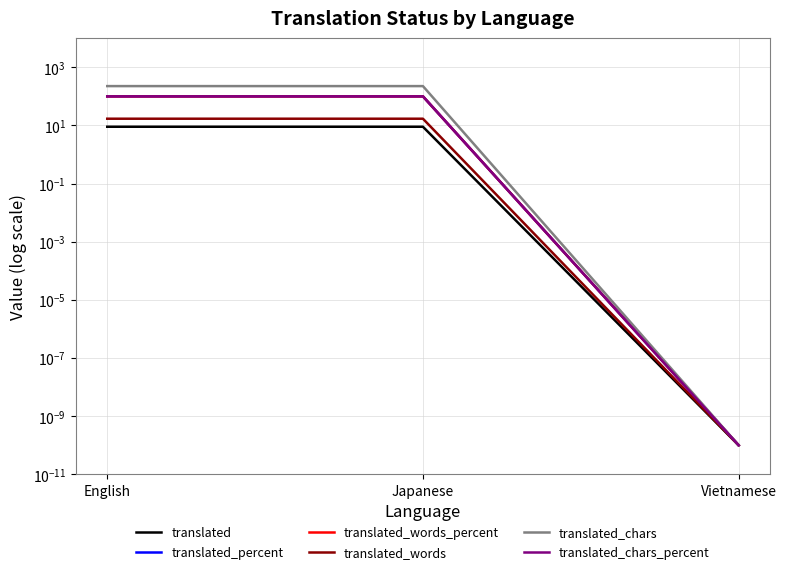

What are all the series names shown in the legend?

translated, translated_percent, translated_words_percent, translated_words, translated_chars, translated_chars_percent